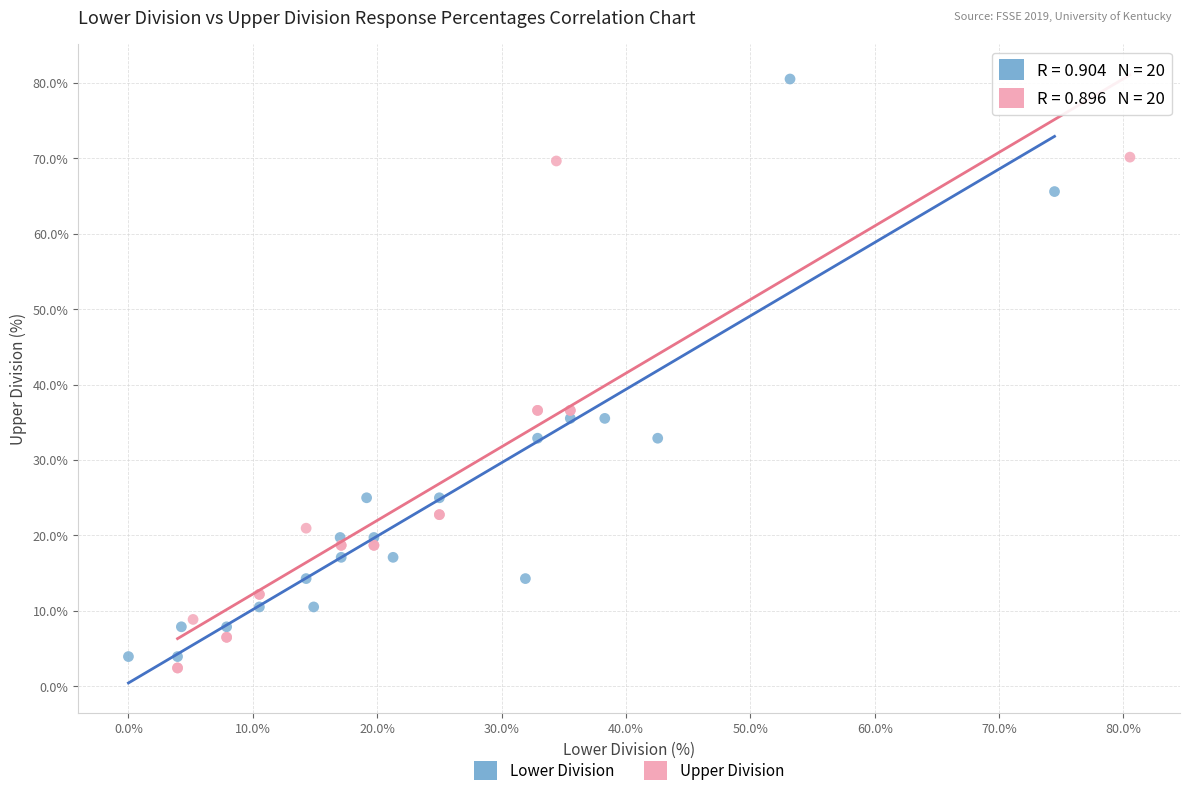

What are all the series names shown in the legend?

Lower Division, Upper Division